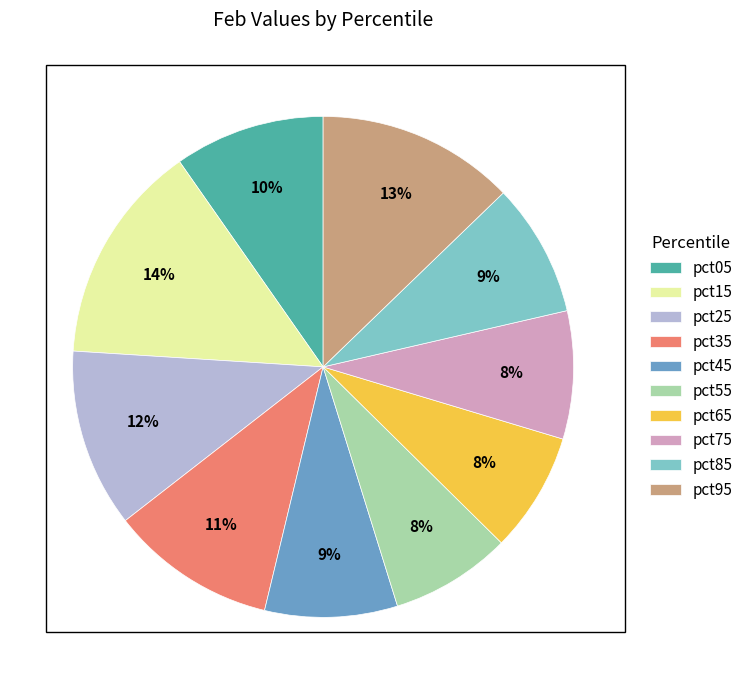

Does pct85 represent more than half of the total?

No